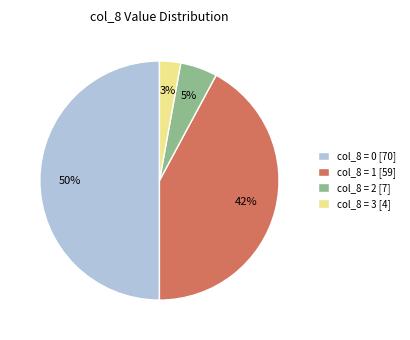

Is col_8 = 3 [4] the majority of the pie?

No